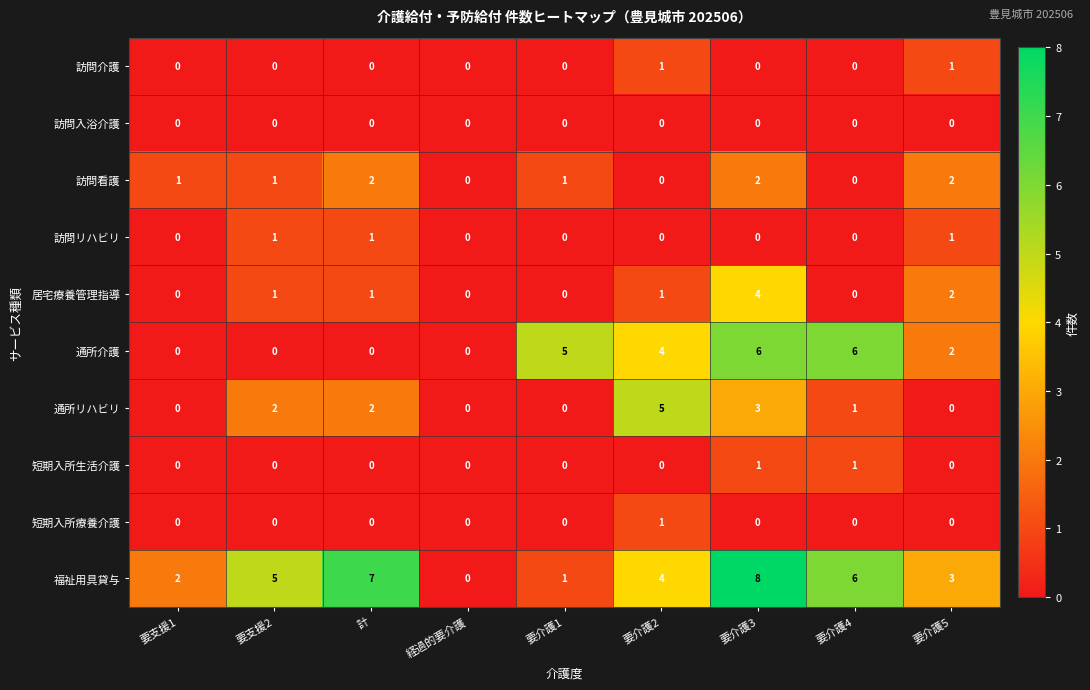

Which series has the widest spread of values?

福祉用具貸与